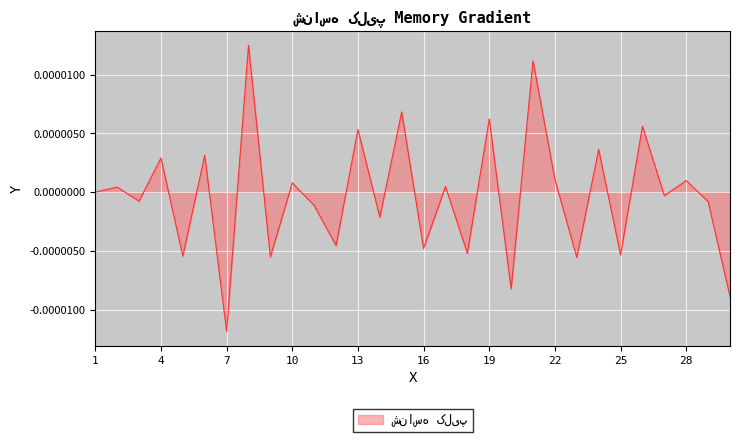

How many interior local valleys (lower than both neighbors) does the data have?

12